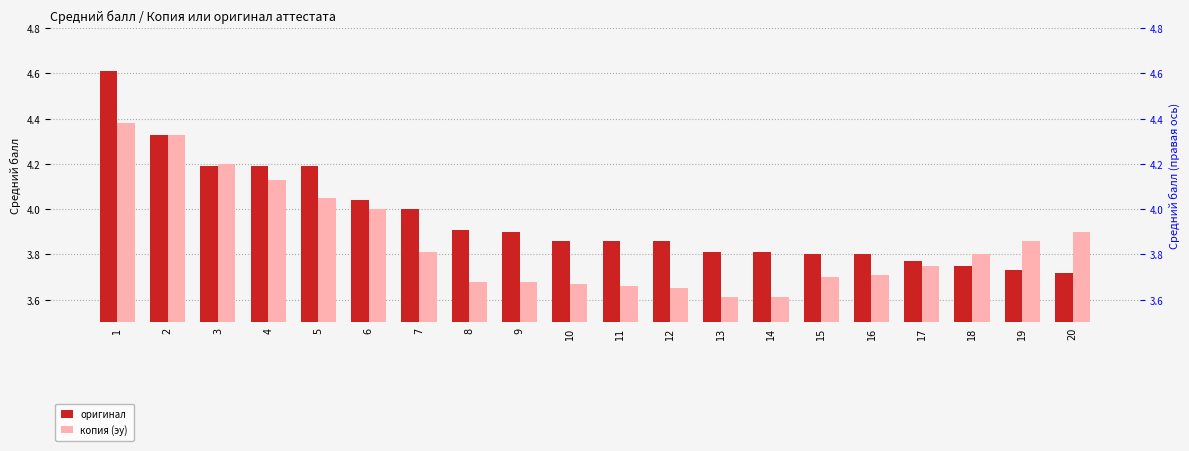

What is the total value across all series at 11?

7.5